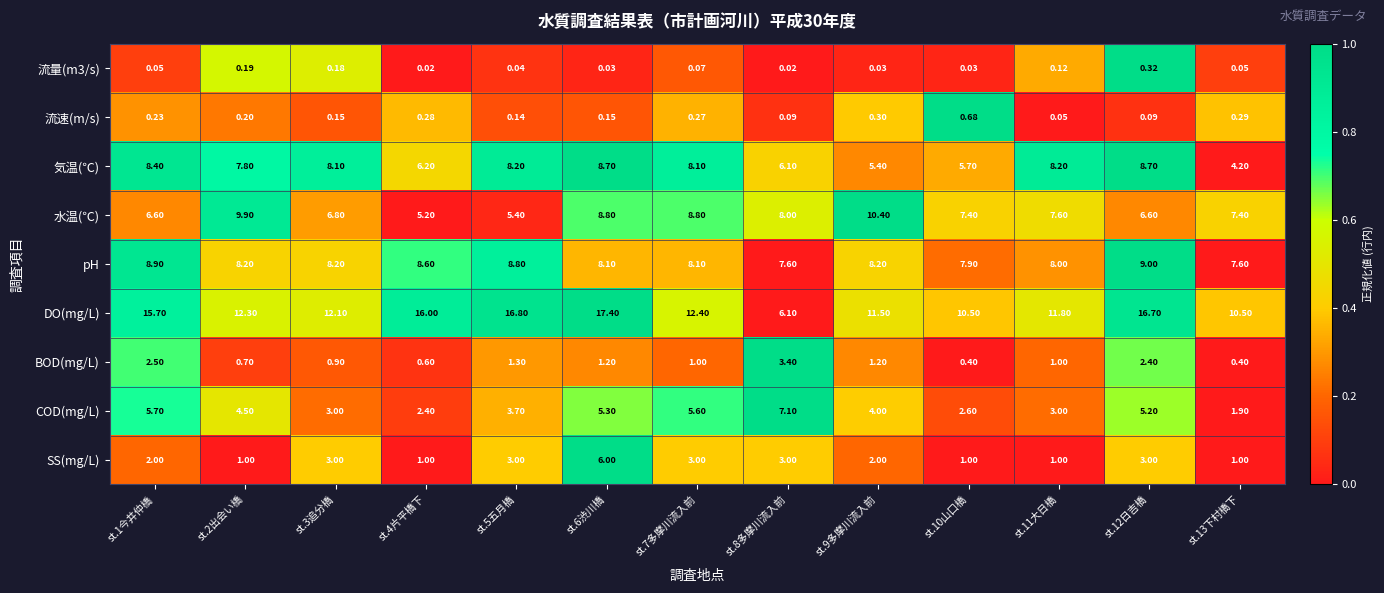

Which series changed the most between st.6渋川橋 and st.10山口橋?

DO(mg/L)